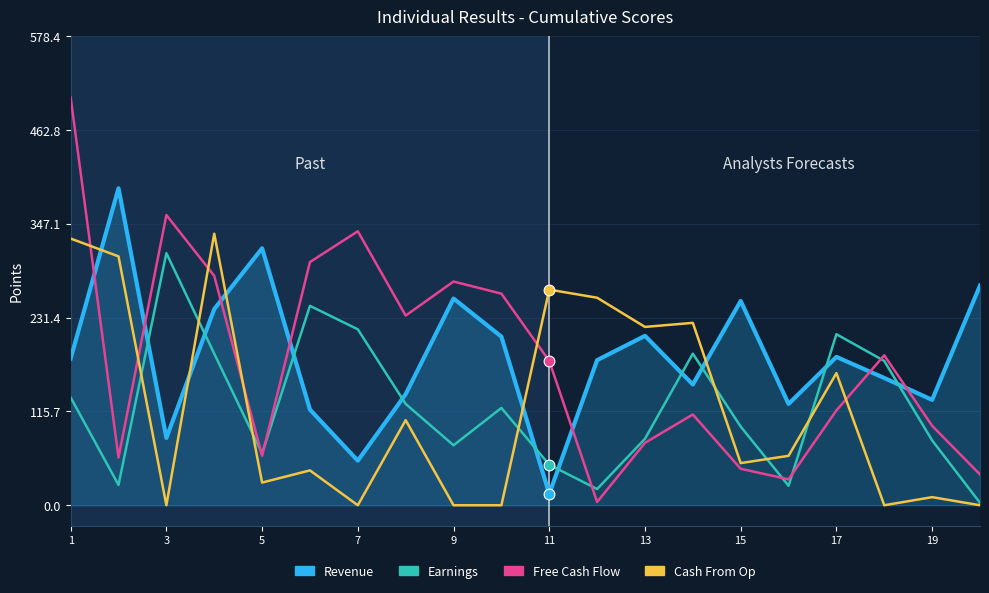

Which series has the widest spread of values?

Free Cash Flow